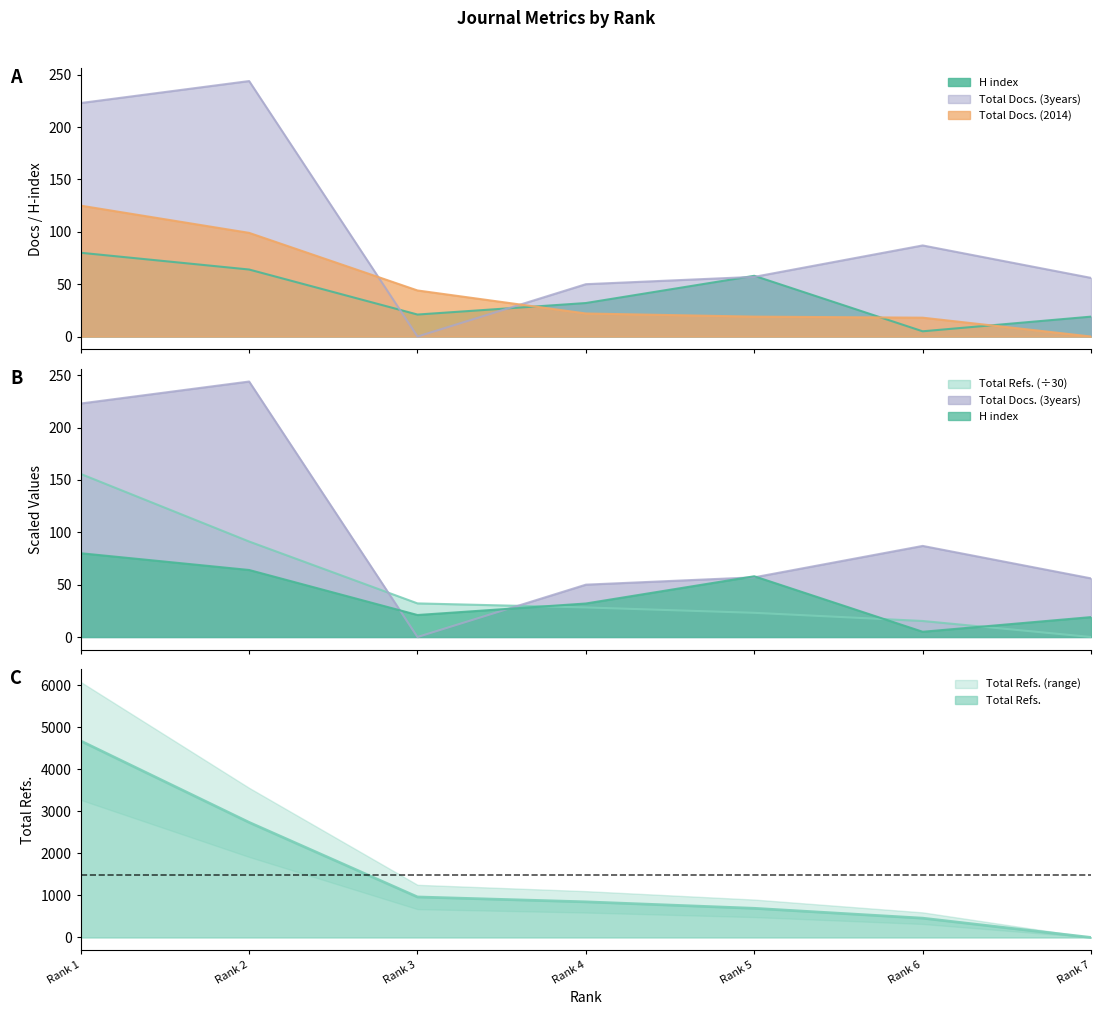

Which series has the largest total across all categories?

Total Docs. (3years)